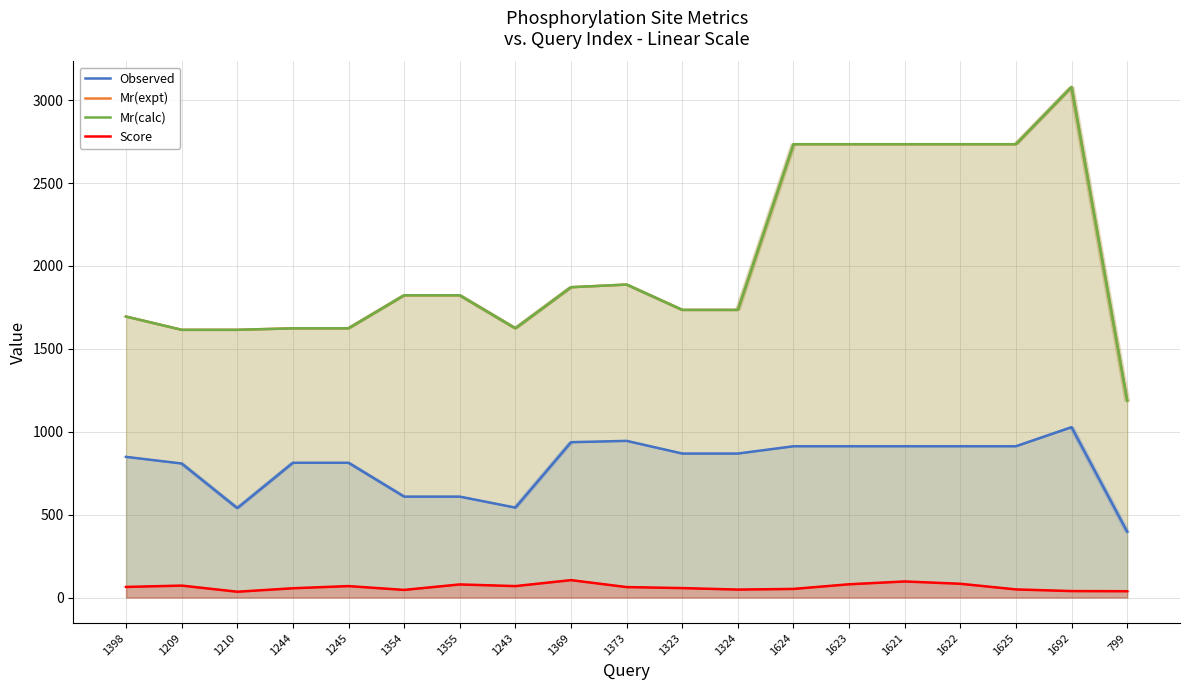

Rank the series by their maximum value, from lowest to highest.

Score, Observed, Mr(expt), Mr(calc)